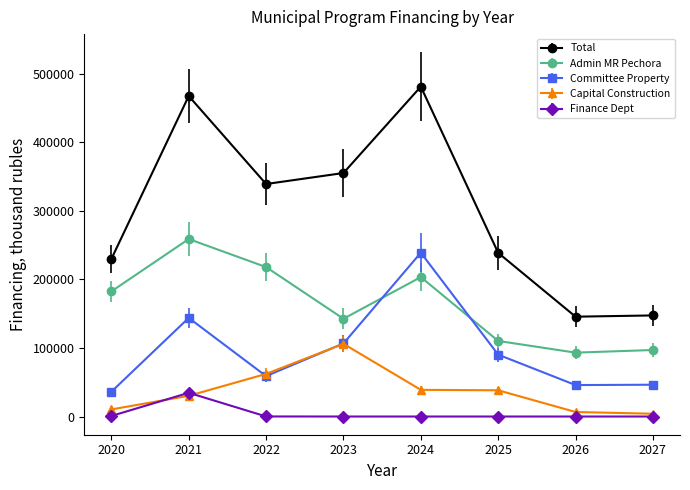

What is the difference between the maximum and minimum values in the Finance Dept series?

34572.6